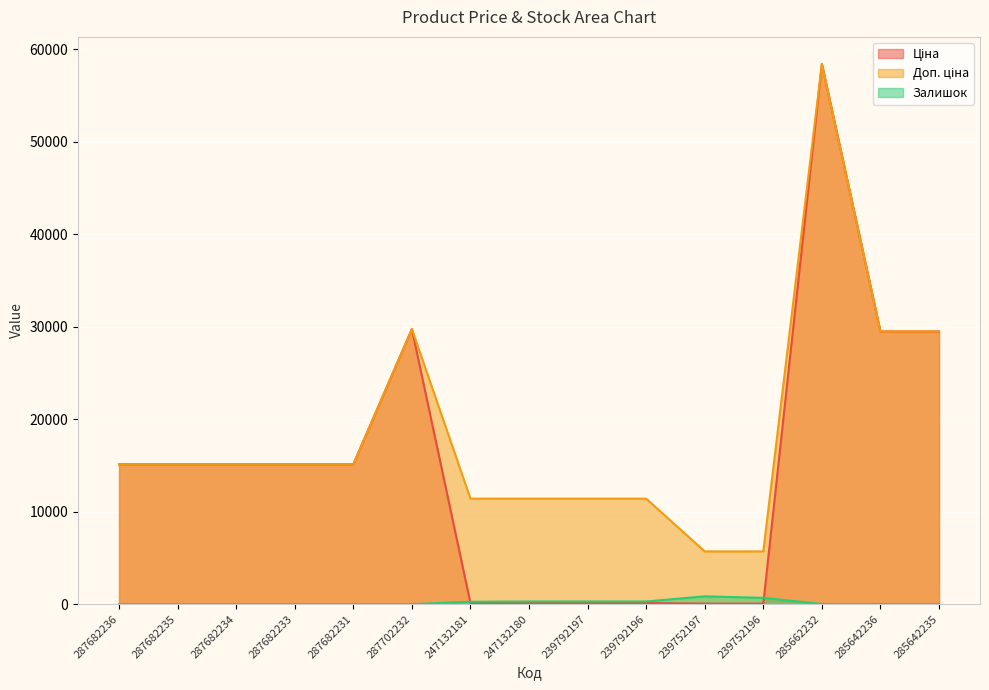

What is the value of the Доп. ціна point at the 12th from the left?

5705.0